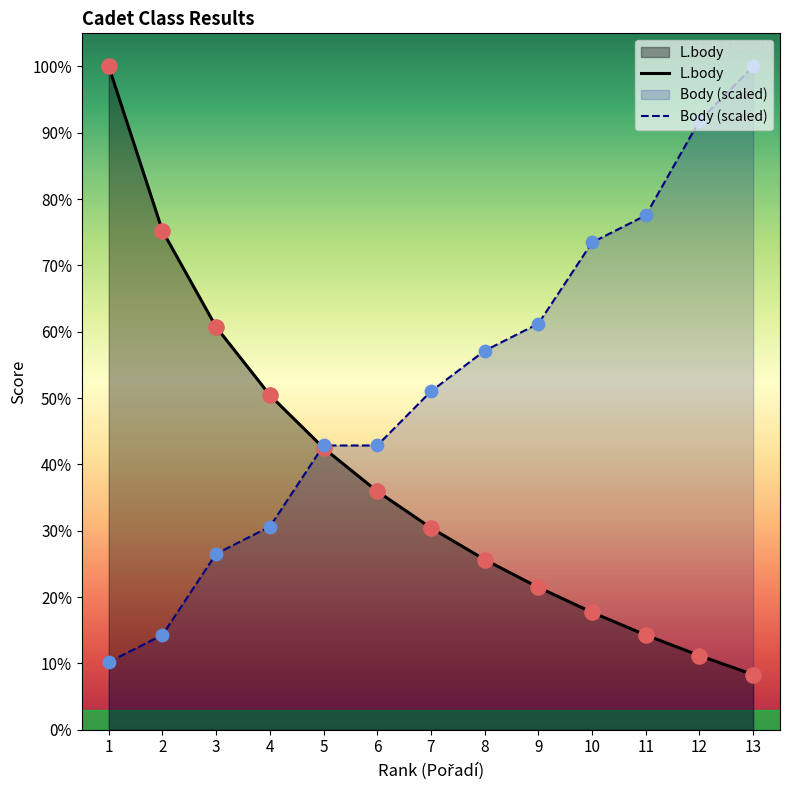

Which series reaches the minimum Y coordinate?

L.body